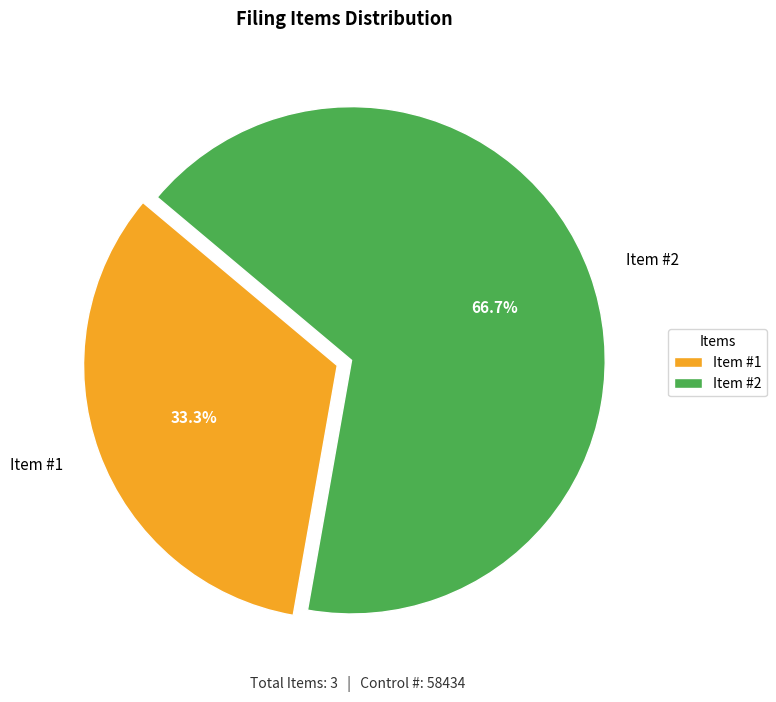

Between Item #2 and Item #1, which is larger?

Item #2